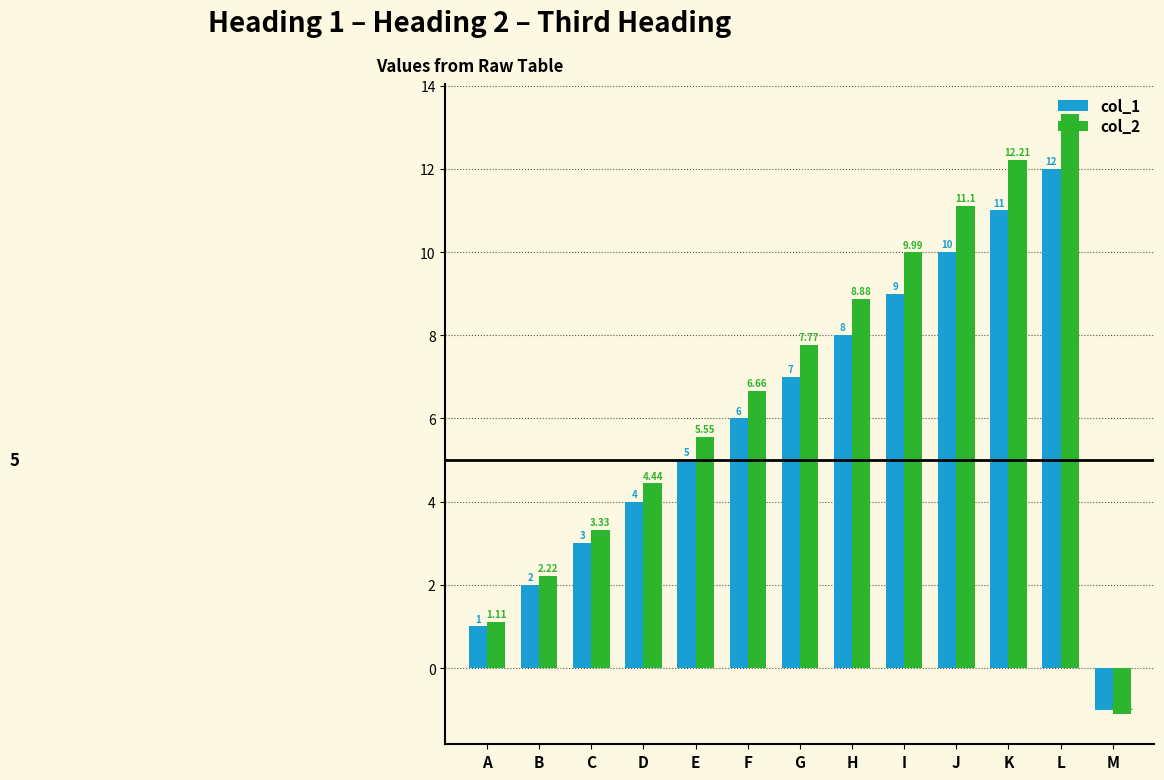

The col_1 series shows 2.3 at H. True or false?

False